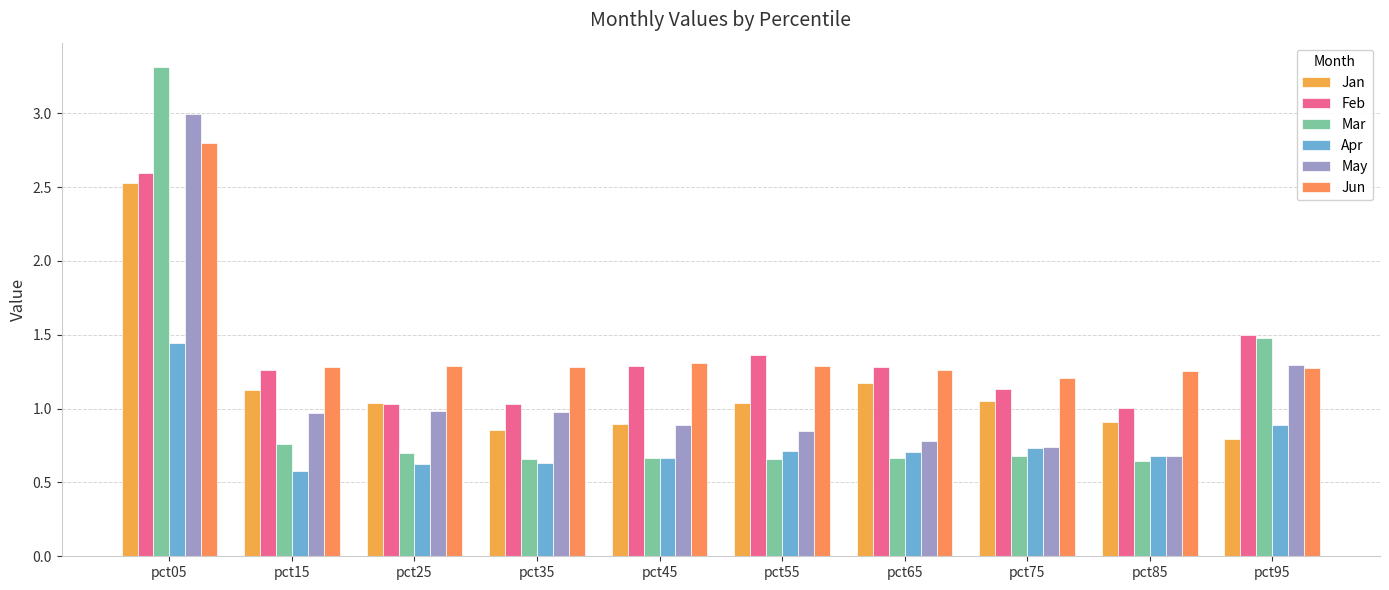

What is the difference between the maximum and minimum values in the Apr series?

0.9